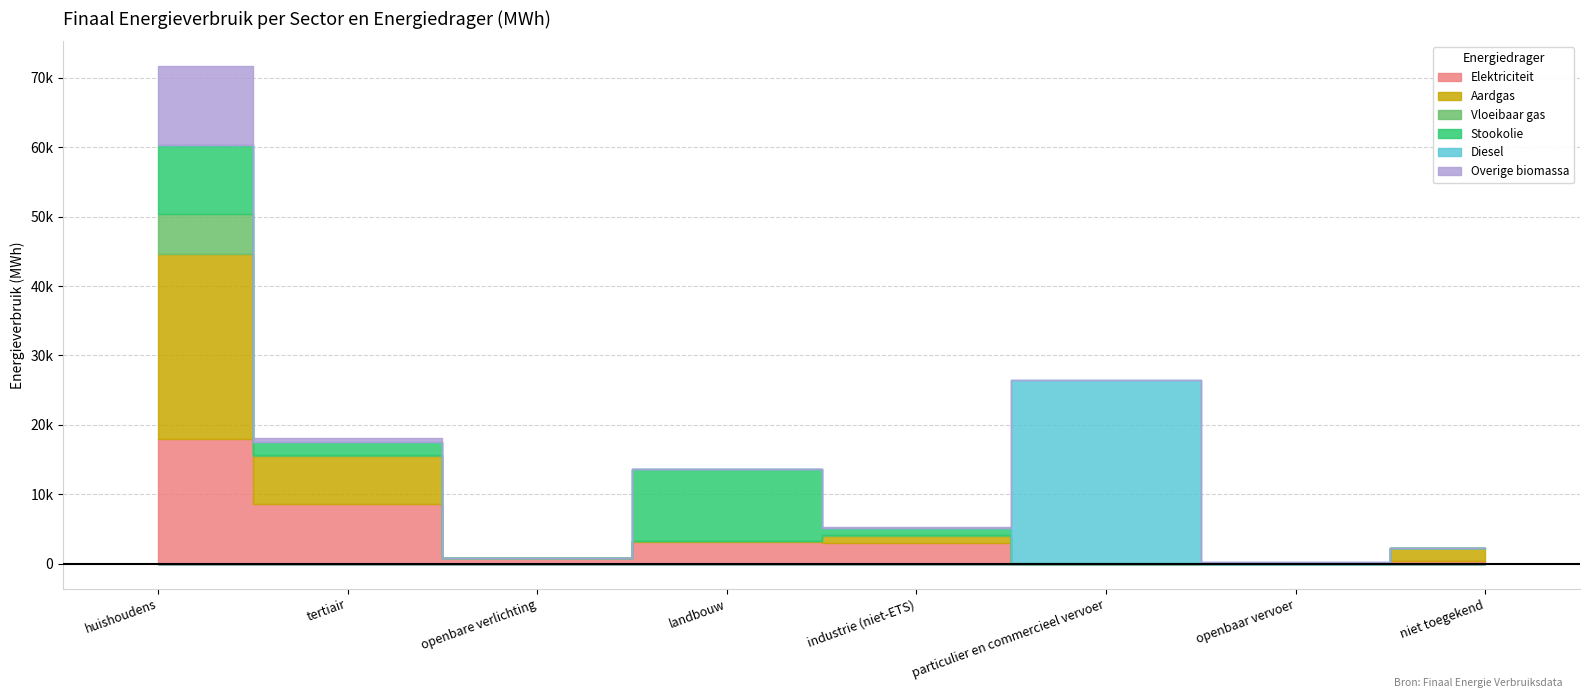

Reading left to right, extract all data points from this chart.

Elektriciteit: 18000.8	8548.9	764.4	3192.0	2968.9	0.7	0.0	341.4
Aardgas: 26681.2	7009.4	0.0	46.5	1091.5	2.8	0.0	1960.9
Vloeibaar gas: 5757.0	71.6	0.0	30.1	24.1	152.4	0.0	0.0
Stookolie: 9887.7	1848.8	0.0	10416.6	1075.1	0.0	0.0	0.0
Diesel: 0.0	0.0	0.0	0.0	0.0	26309.3	231.9	0.0
Overige biomassa: 11334.5	621.4	0.0	0.0	96.2	0.0	0.0	0.0